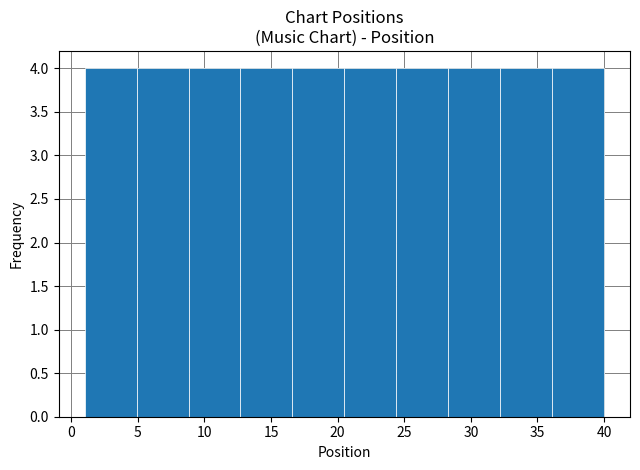

Reading left to right, transcribe this chart: for each bar, give the range it covers on the x-axis and its height. Neither the bar edges nor the heights are printed on the chart, so give them approximately, as read against the axes.

1.0 to 4.9: 4
4.9 to 8.8: 4
8.8 to 12.7: 4
12.7 to 16.6: 4
16.6 to 20.5: 4
20.5 to 24.4: 4
24.4 to 28.3: 4
28.3 to 32.2: 4
32.2 to 36.1: 4
36.1 to 40.0: 4